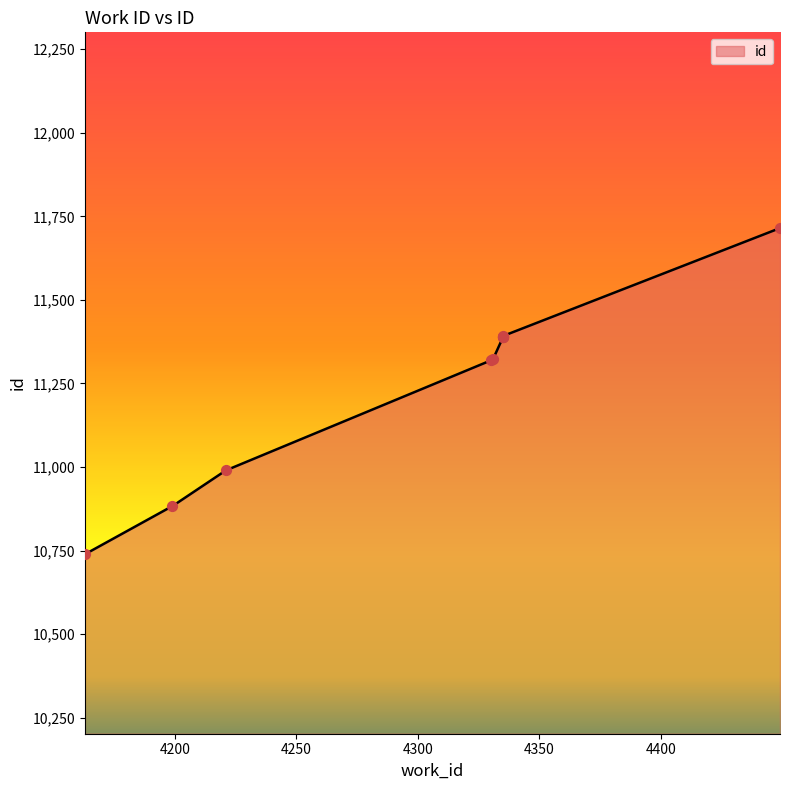

What is the change in value from 4163 to 4330?

+580